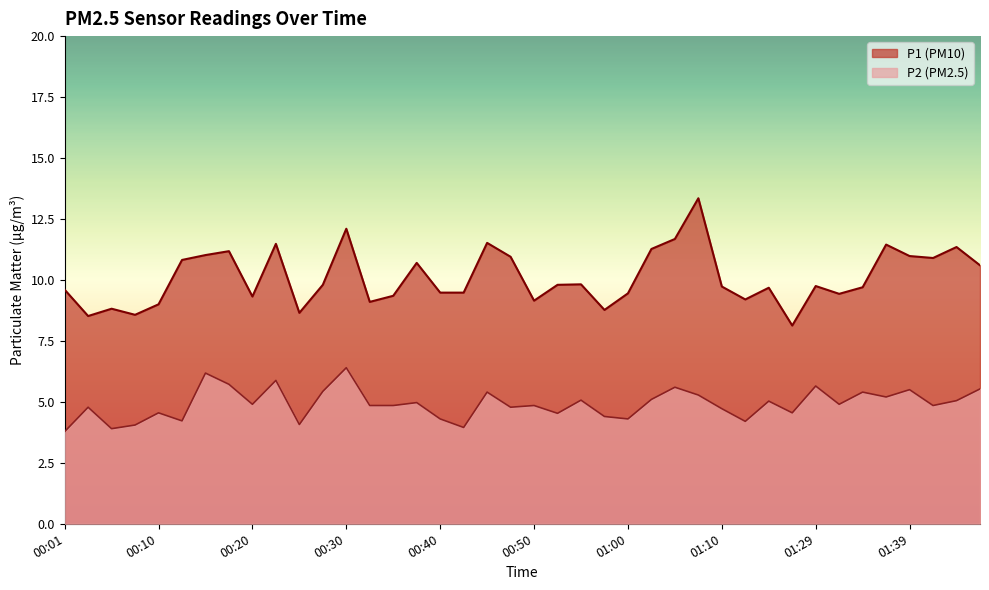

Rank the categories by P2 value from highest to lowest.

00:30, 00:15, 00:23, 00:18, 01:29, 01:05, 01:46, 01:39, 00:28, 00:45, 01:34, 01:07, 01:36, 01:02, 00:55, 01:44, 01:15, 00:37, 00:20, 01:31, 00:32, 00:35, 00:50, 01:41, 00:03, 00:47, 01:10, 00:10, 01:20, 00:52, 00:57, 00:40, 01:00, 00:13, 01:12, 00:25, 00:08, 00:42, 00:05, 00:01